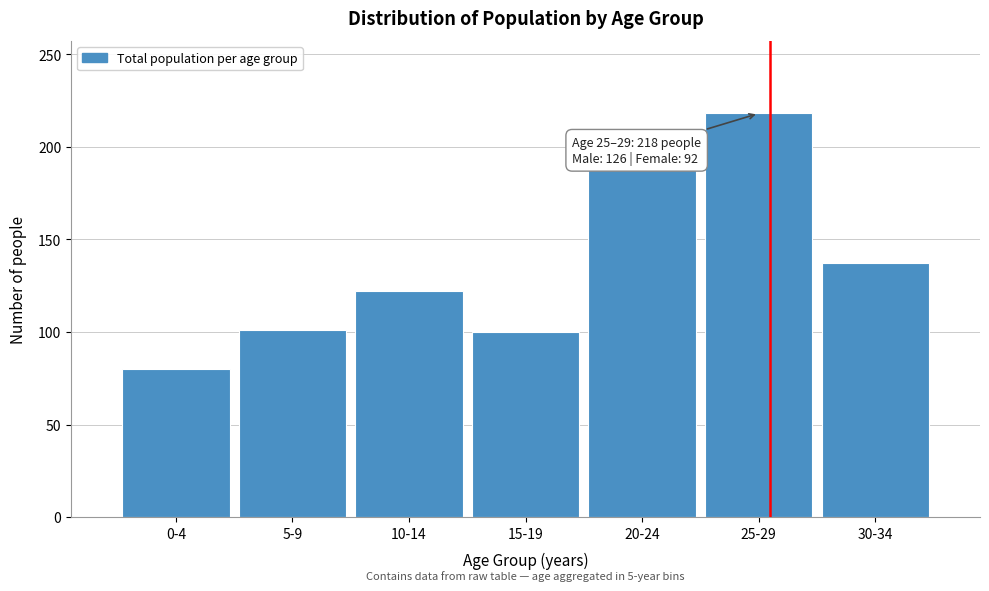

The chart shows a value of 167 at 5-9. True or false?

False